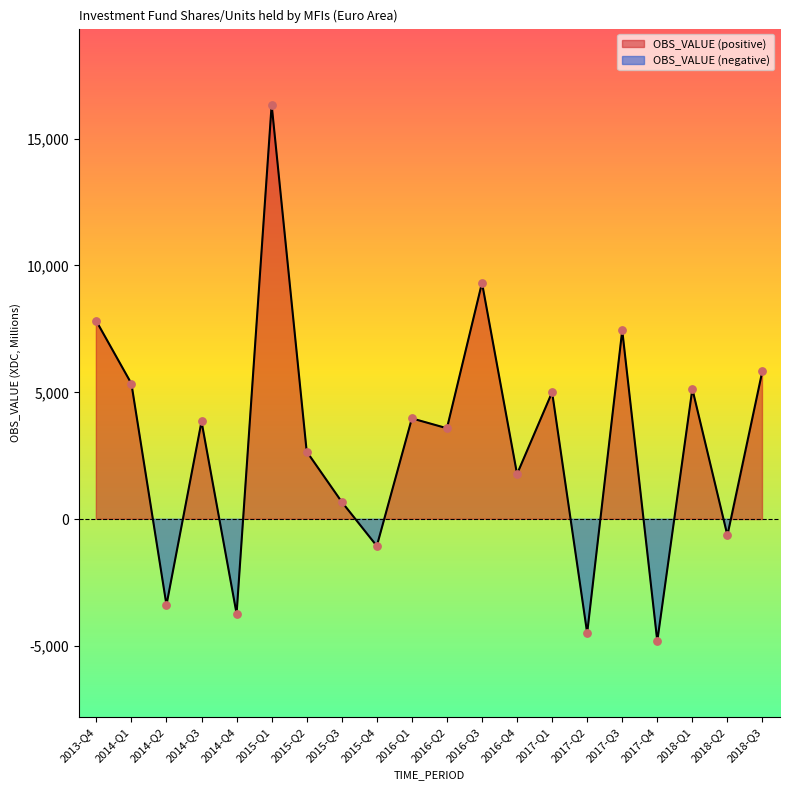

Between 2015-Q1 and 2018-Q1, which is larger?

2015-Q1